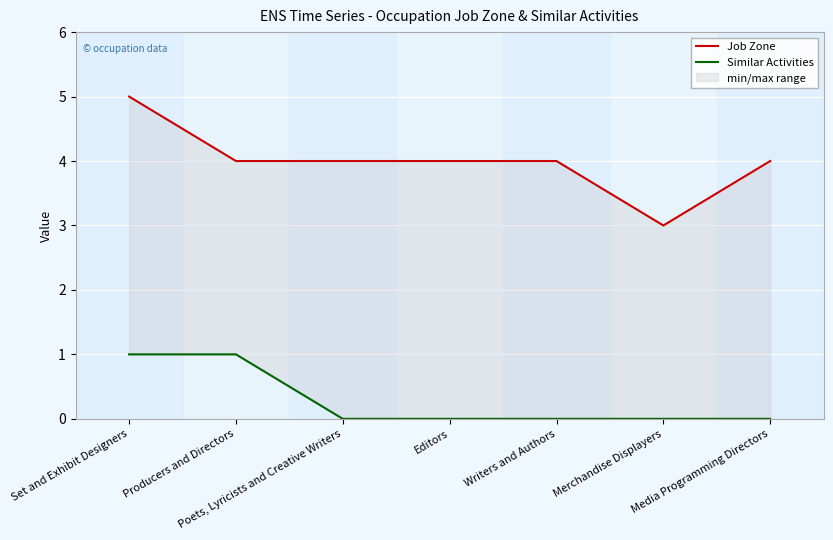

The Similar Activities series shows -1 at Merchandise Displayers. True or false?

False